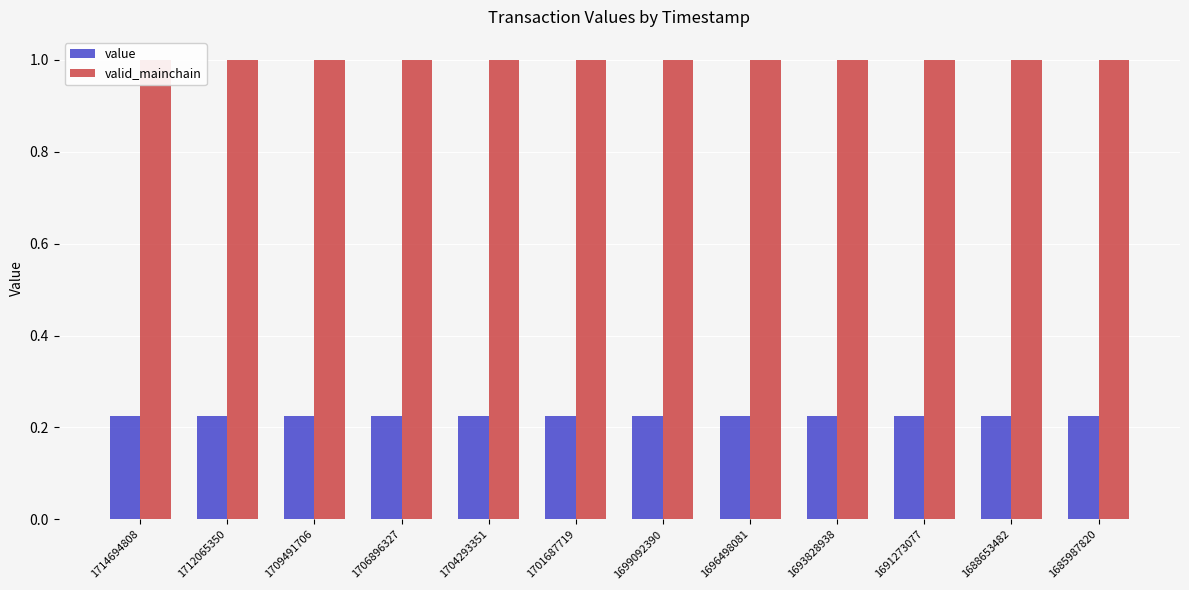

Are the bars horizontal?

No